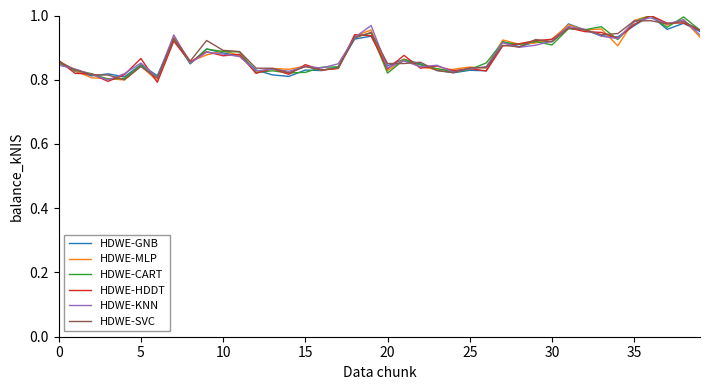

What is the total value across all series at 20?

5.0